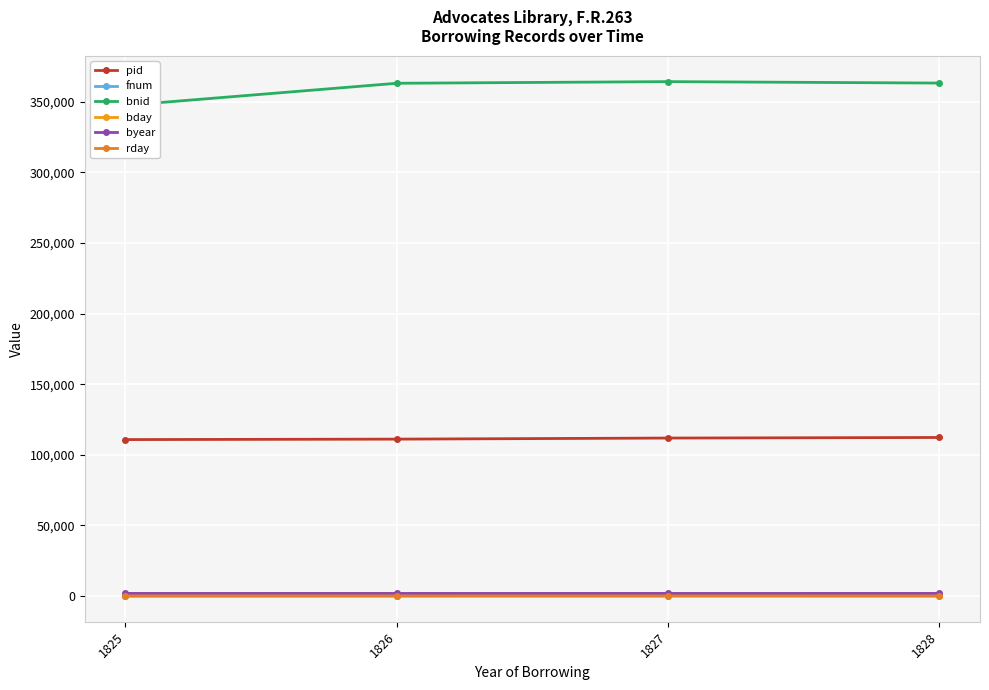

List the series in order of their peak value, highest first.

bnid, pid, byear, fnum, rday, bday